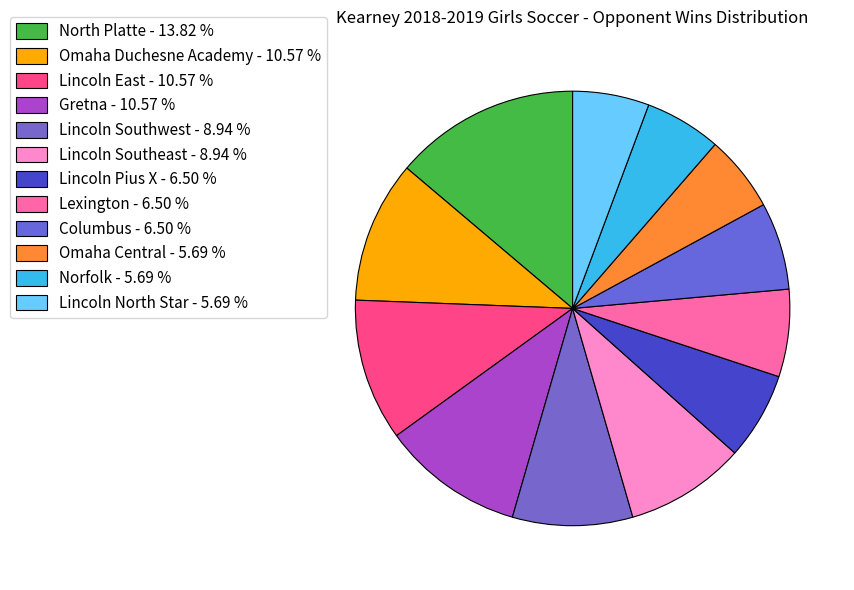

Count the number of slices in the pie.

12